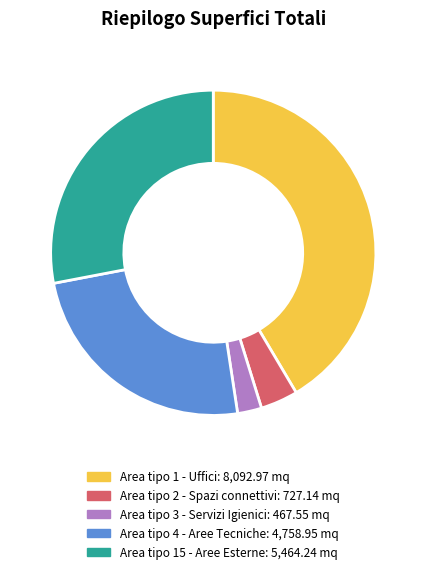

The Area tipo 2 - Spazi connettivi slice represents 4% of the pie. True or false?

True